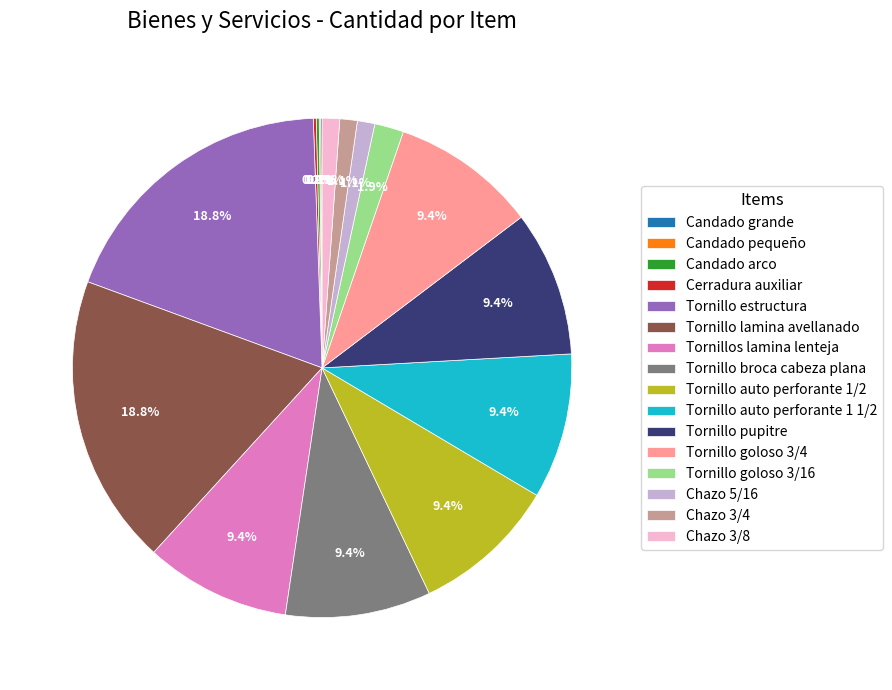

To the nearest percent, what portion does Tornillo goloso 3/16 represent?

2%